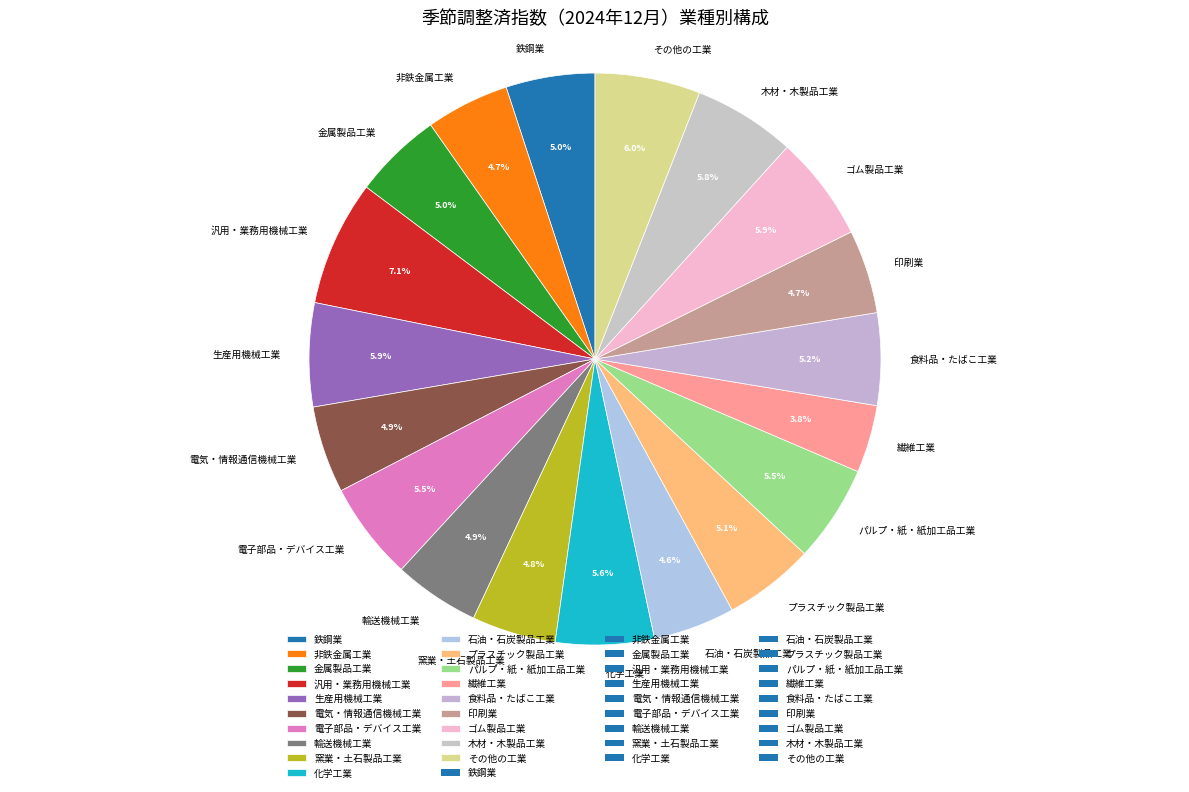

To the nearest percent, what is the difference between the 窯業・土石製品工業 and 化学工業 slice percentages?

1%